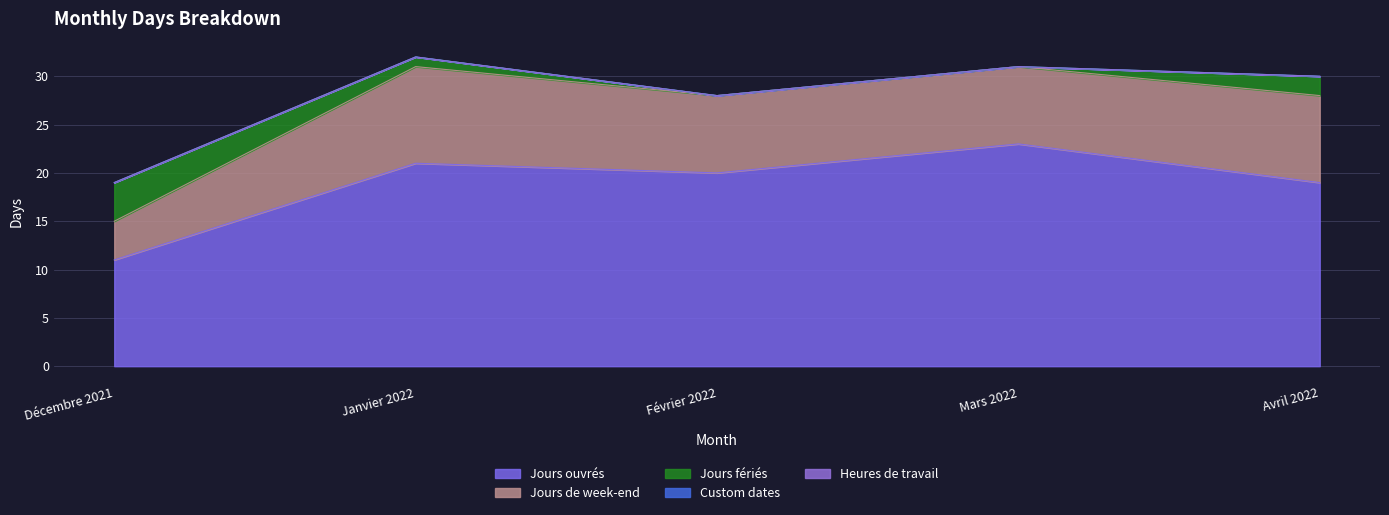

Which category has the lowest value in the Heures de travail series?

Décembre 2021